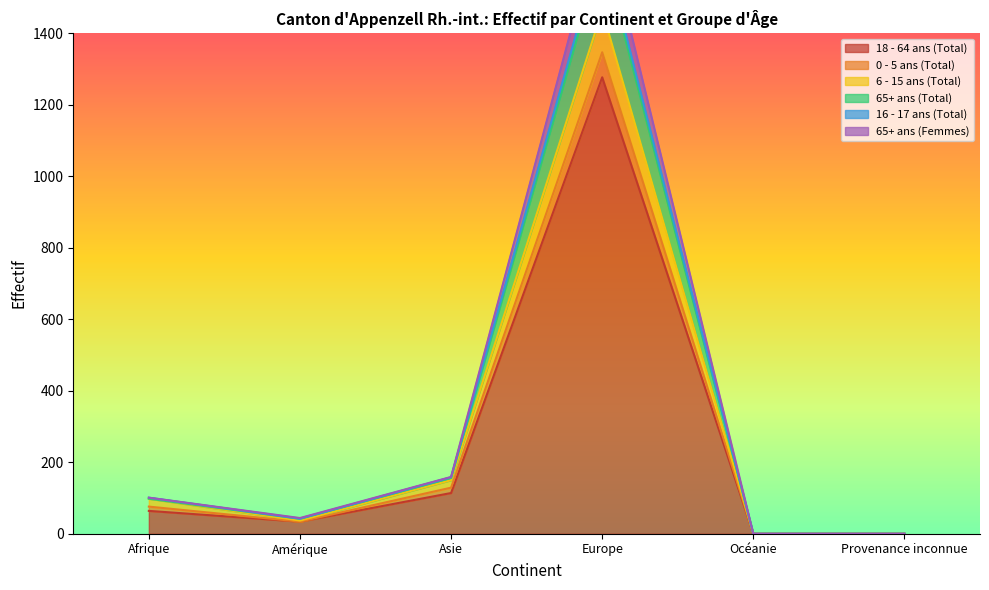

Which label corresponds to the largest value in the chart?

Europe